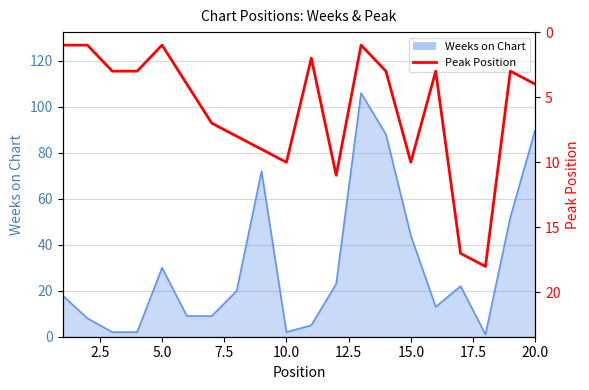

What position from the right is 17.5?

13